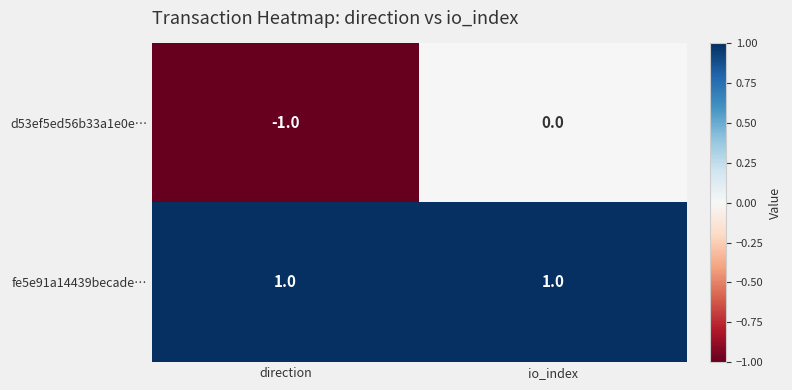

True or false: d53ef5ed56b33a1e0e… has a value of -1 at direction.

True